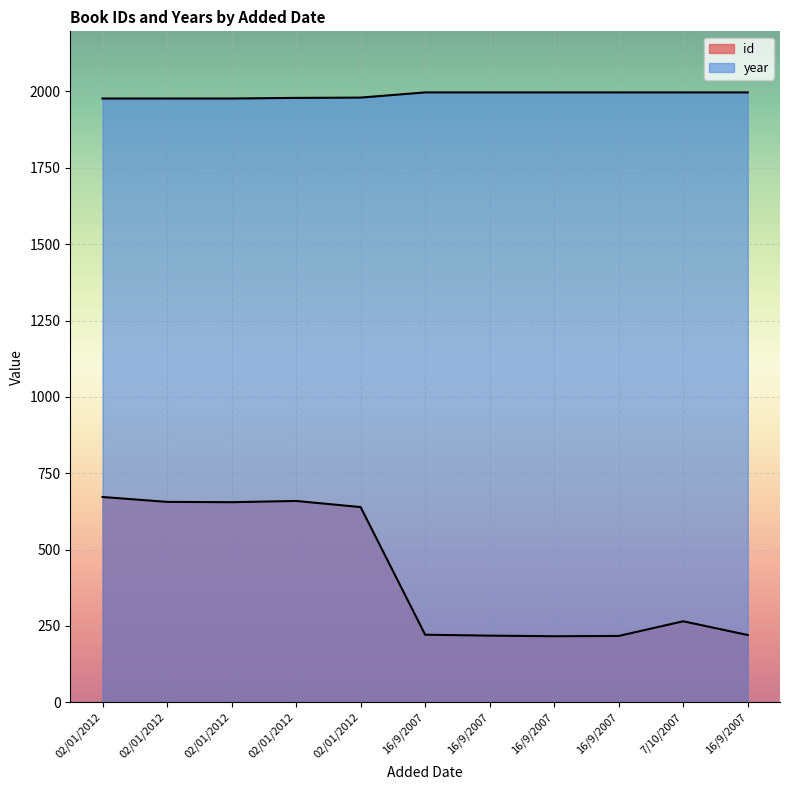

What value does the year series have at 02/01/2012, to the nearest 10?

1980